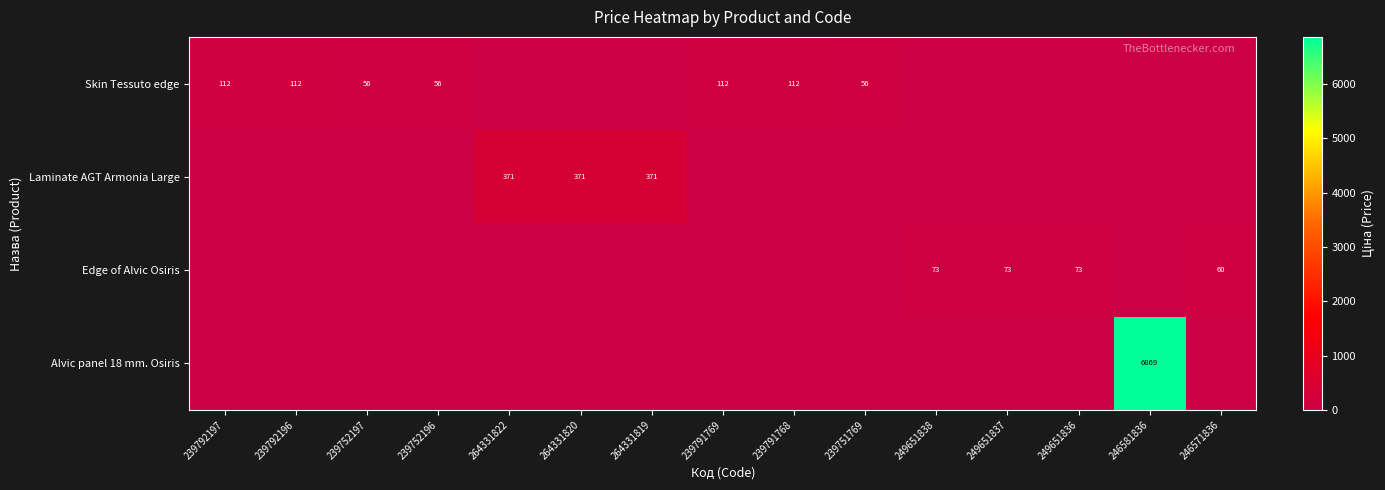

What is the difference between the Skin Tessuto edge values at 239752196 and 239792197?

56